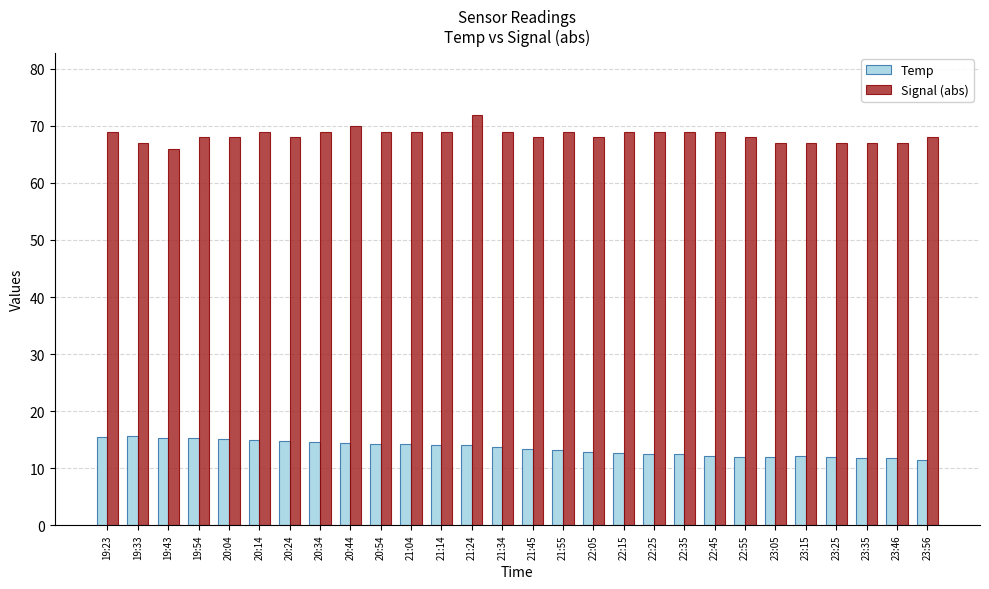

Rank the series by their average value, from lowest to highest.

Temp, Signal (abs)